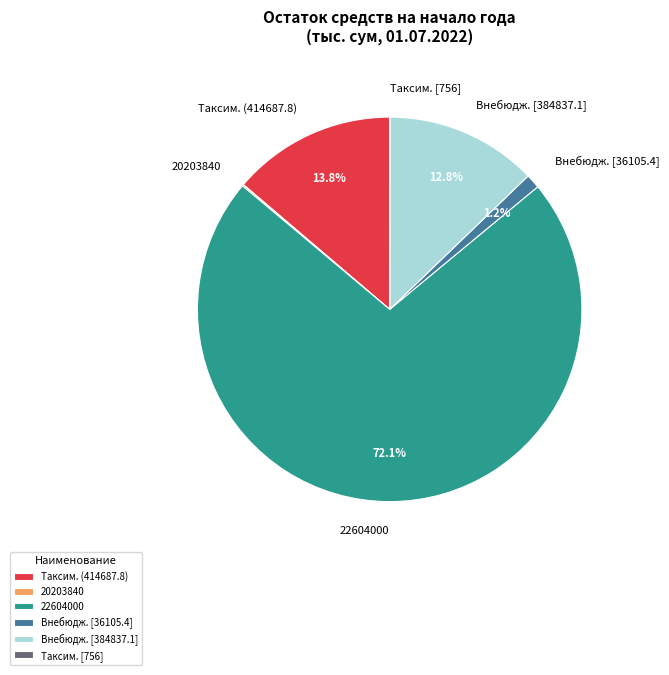

Combined, what portion of the pie is 22604000 and Таксим. (414687.8)?

85.9%